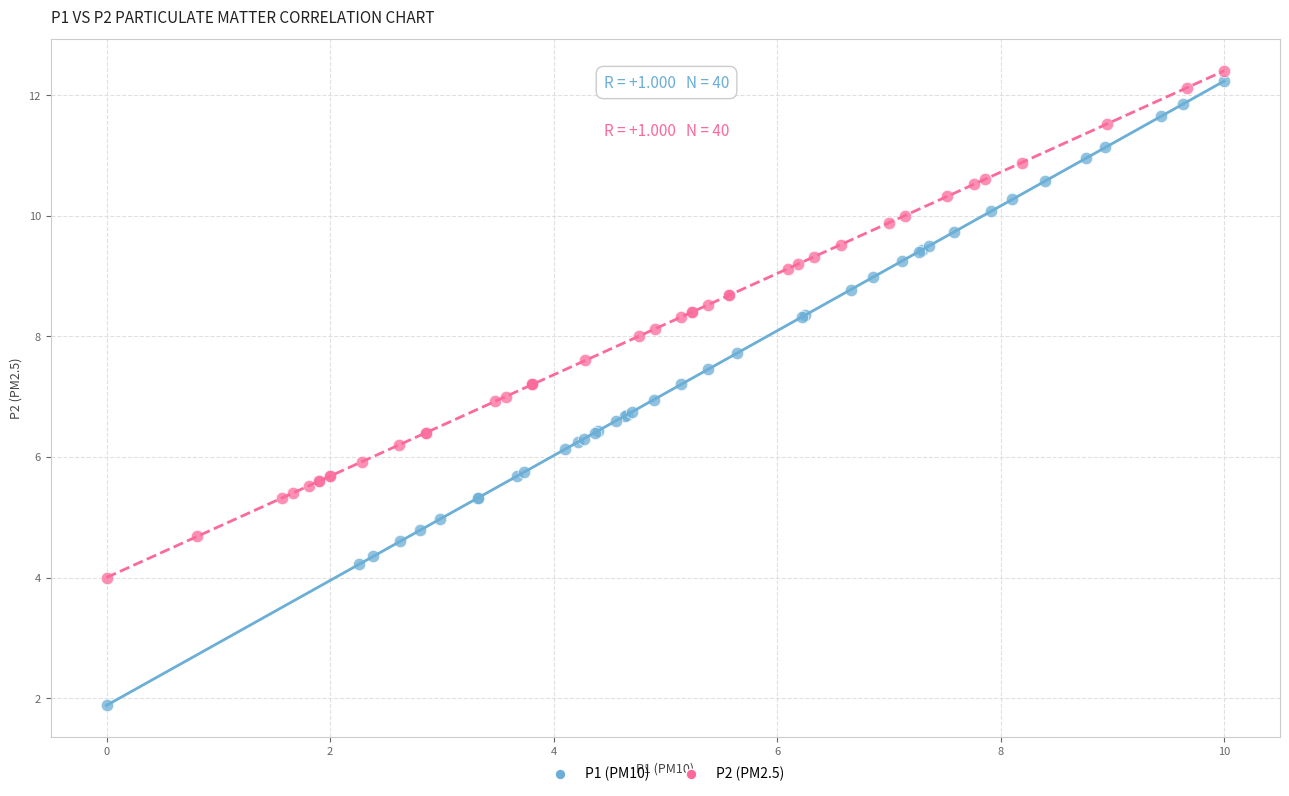

Which series has the widest spread of Y values?

P1 (PM10)